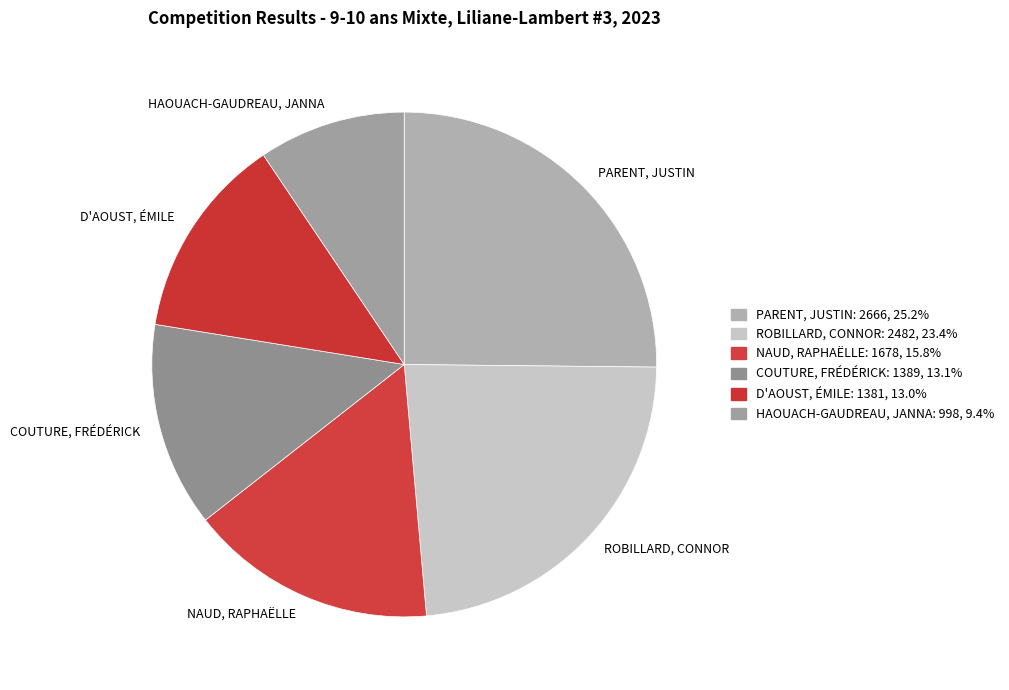

Count the number of slices in the pie.

6